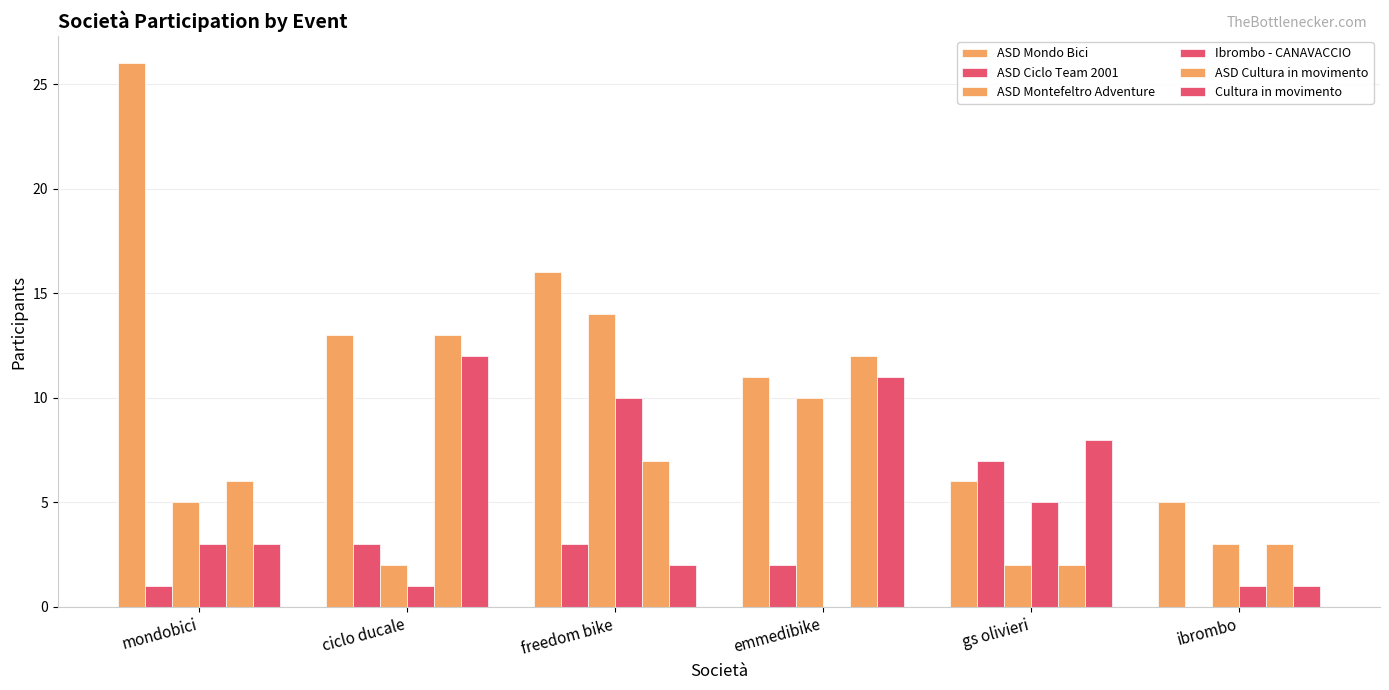

Which series has the widest spread of values?

ASD Mondo Bici